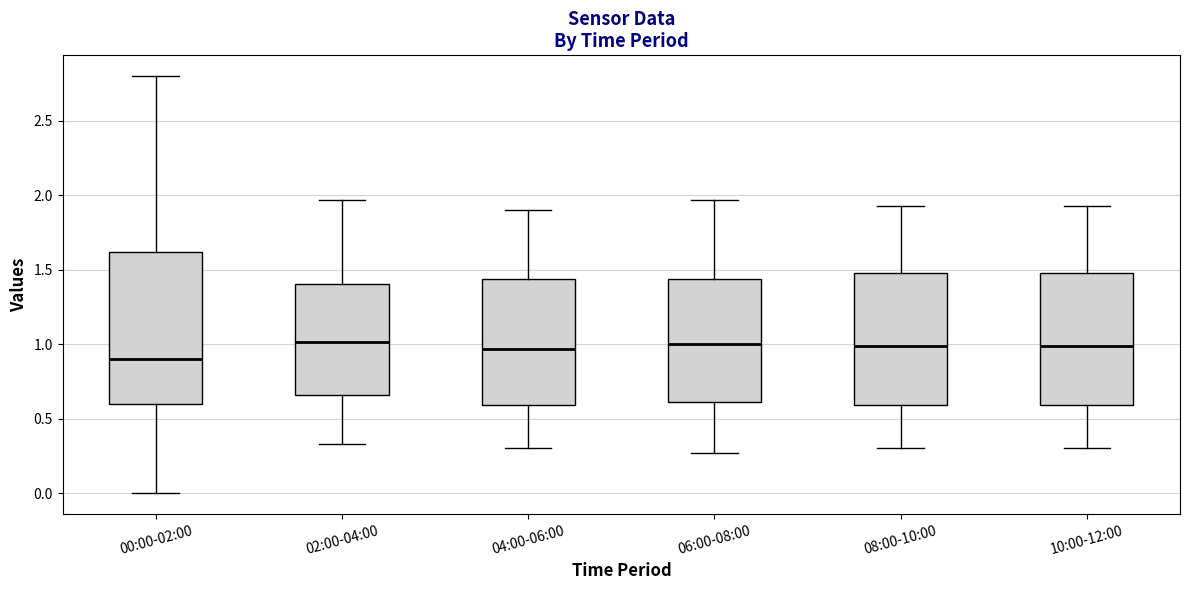

Reading left to right, read every box against the y-axis: the position of its median line, the range the box covers, and the ends of its whiskers. The values are not printed on the chart, so give them approximately, as read against the axis.

00:00-02:00: median 0.90, box 0.60 to 1.60, whiskers 0.00 to 2.80
02:00-04:00: median 1.00, box 0.65 to 1.40, whiskers 0.35 to 1.95
04:00-06:00: median 0.95, box 0.60 to 1.45, whiskers 0.30 to 1.90
06:00-08:00: median 1.00, box 0.60 to 1.45, whiskers 0.25 to 1.95
08:00-10:00: median 1.00, box 0.60 to 1.50, whiskers 0.30 to 1.95
10:00-12:00: median 1.00, box 0.60 to 1.50, whiskers 0.30 to 1.95